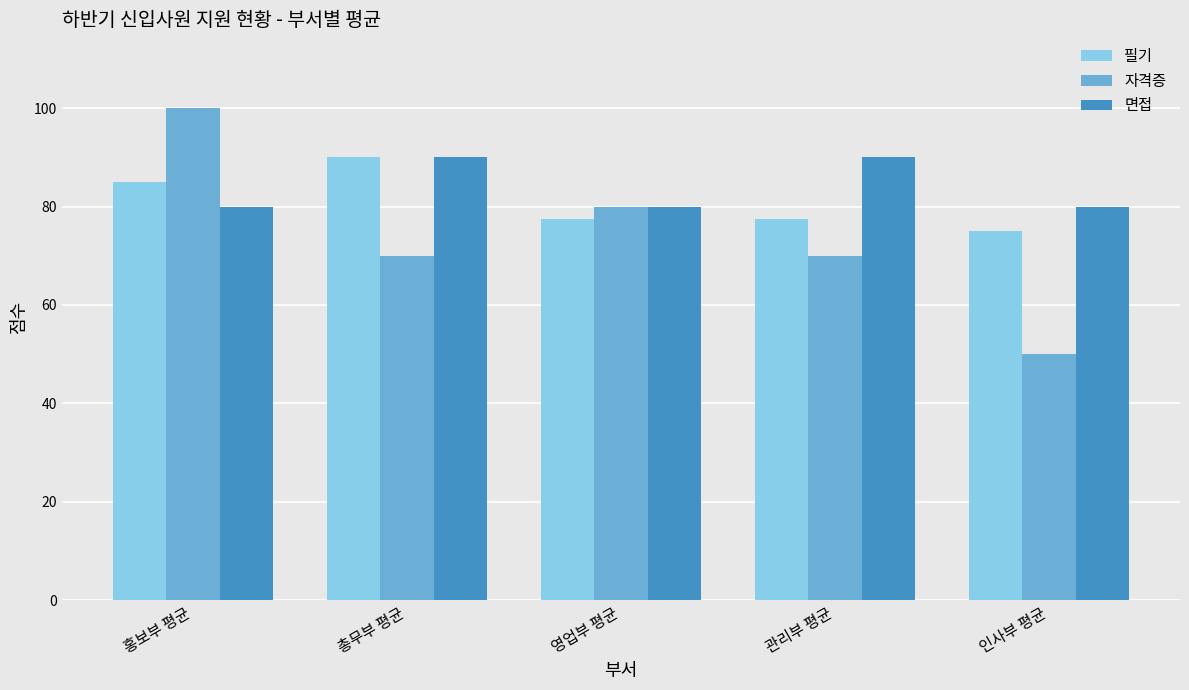

Read the 필기 value at 총무부 평균.

90.0